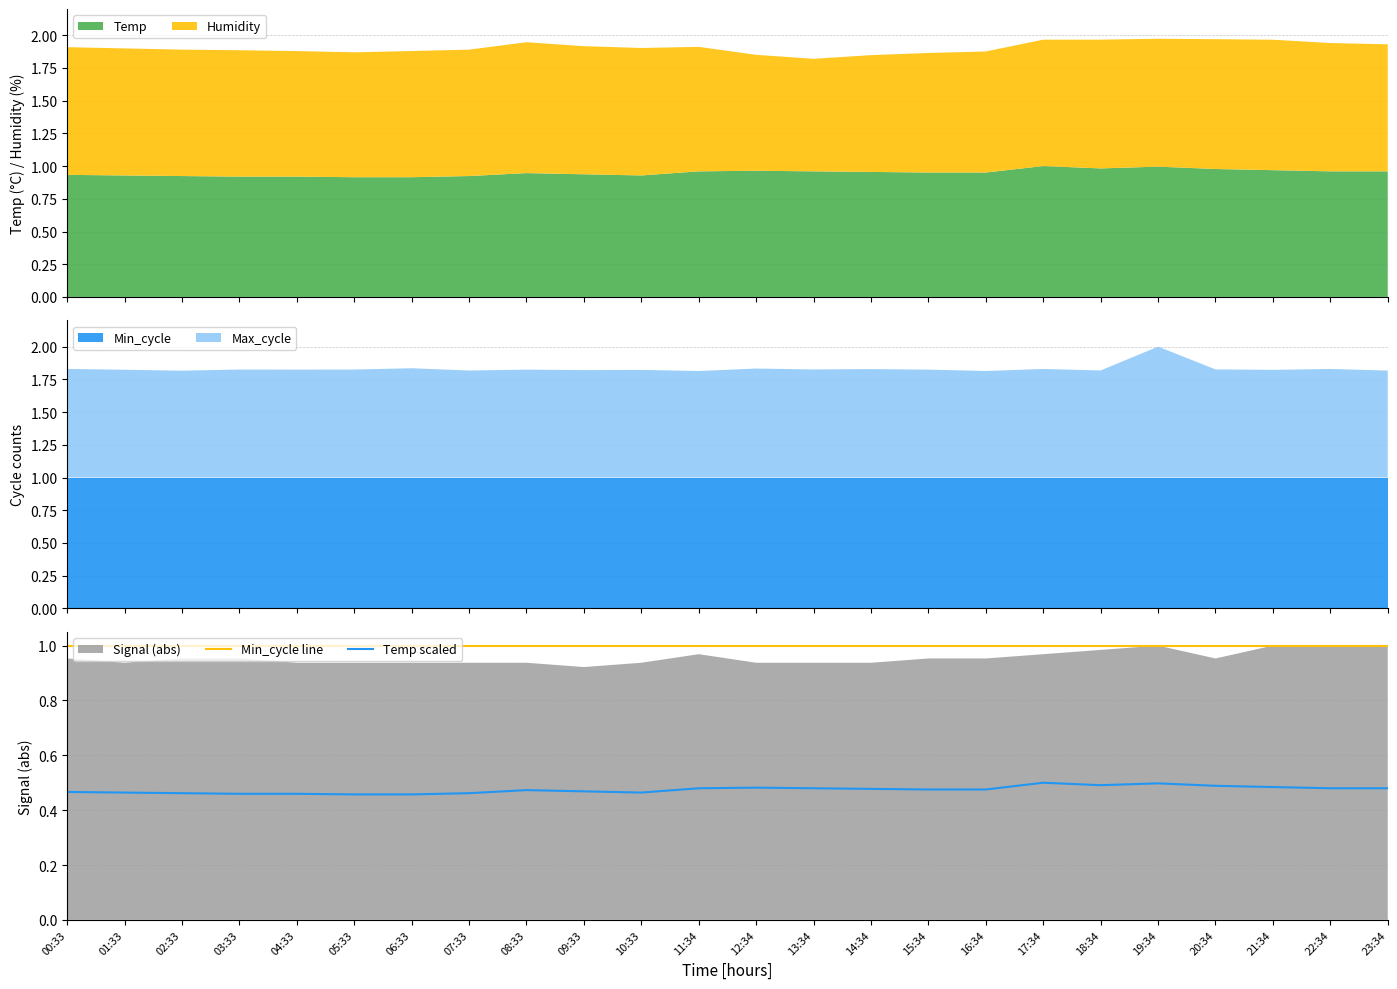

The value of Min_cycle line at 05:33 is 1.3. True or false?

False